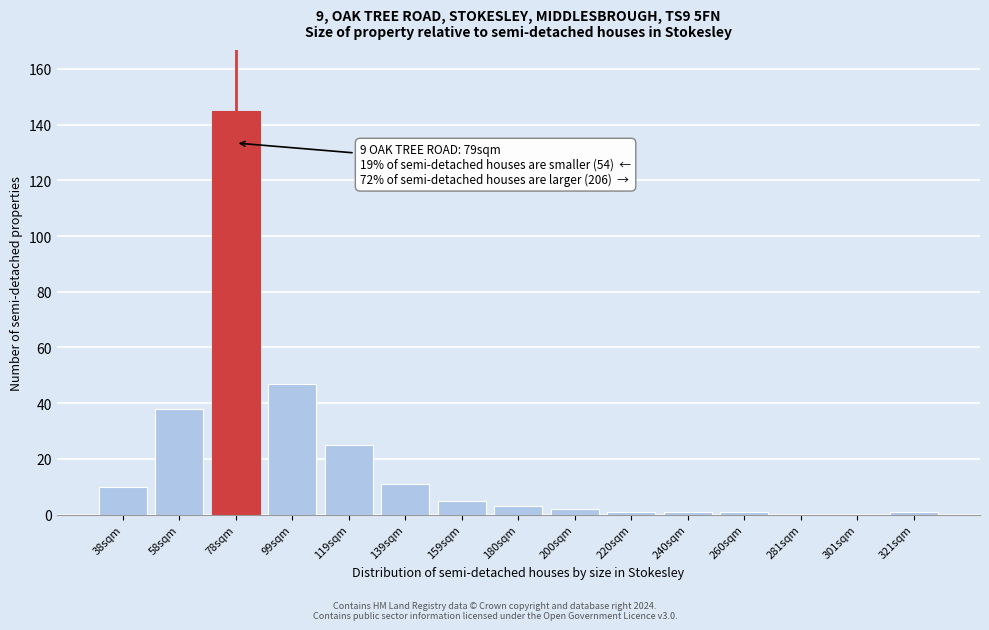

Reading left to right, extract all data points from this chart.

38sqm=10	58sqm=38	78sqm=145	99sqm=47	119sqm=25	139sqm=11	159sqm=5	180sqm=3	200sqm=2	220sqm=1	240sqm=1	260sqm=1	281sqm=0	301sqm=0	321sqm=1